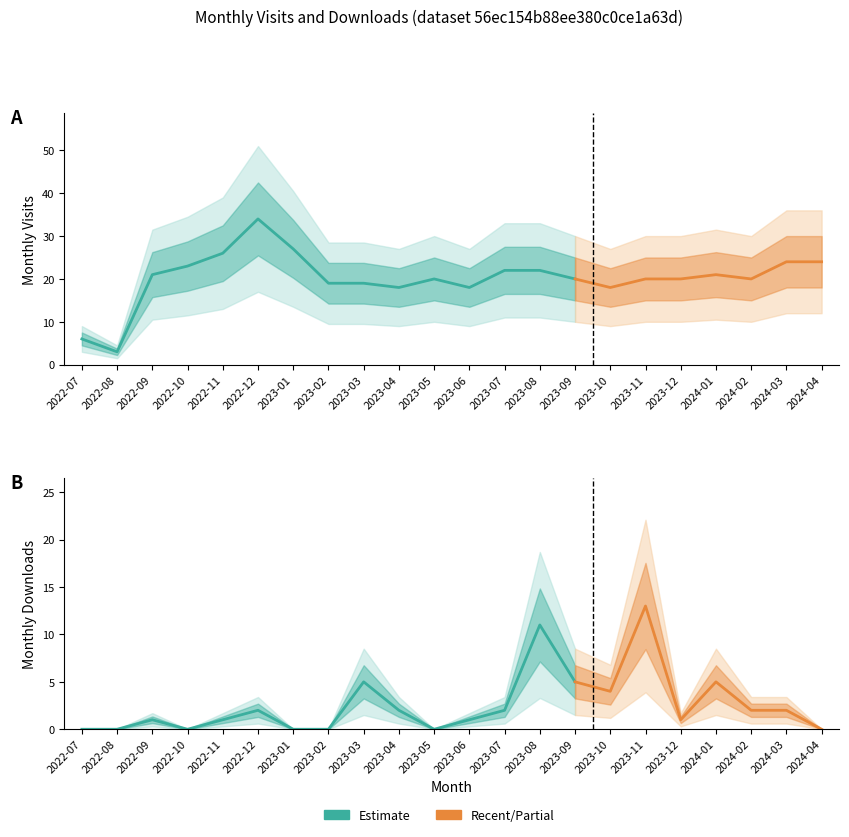

At which category is the sum across all series the highest?

2022-12